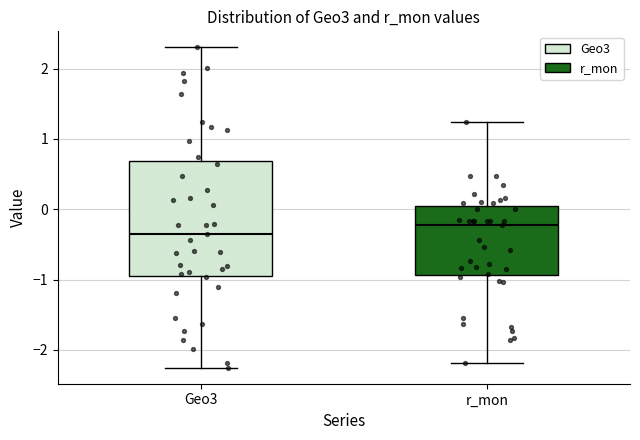

Which box has the lowest median line?

Geo3